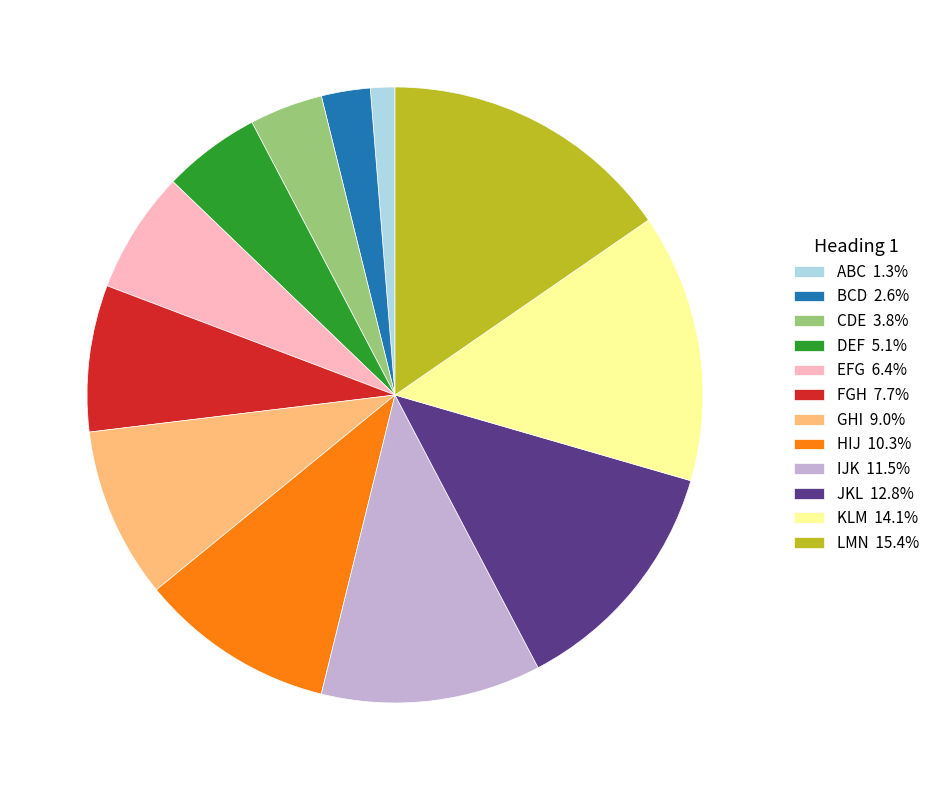

Is the sum of ABC 1.3% and IJK 11.5% greater than half?

No